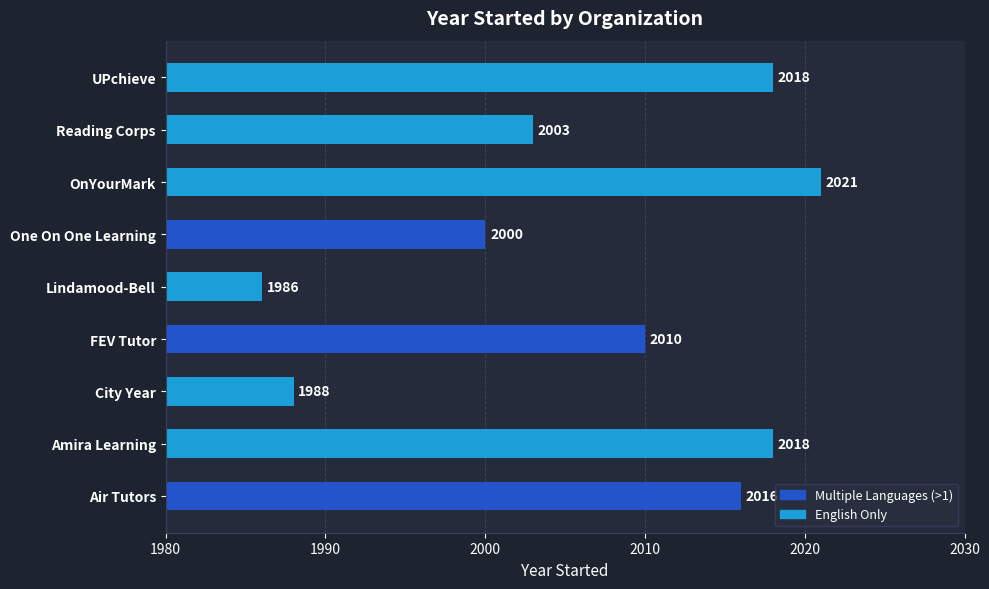

What is the difference between the maximum and minimum values?

35